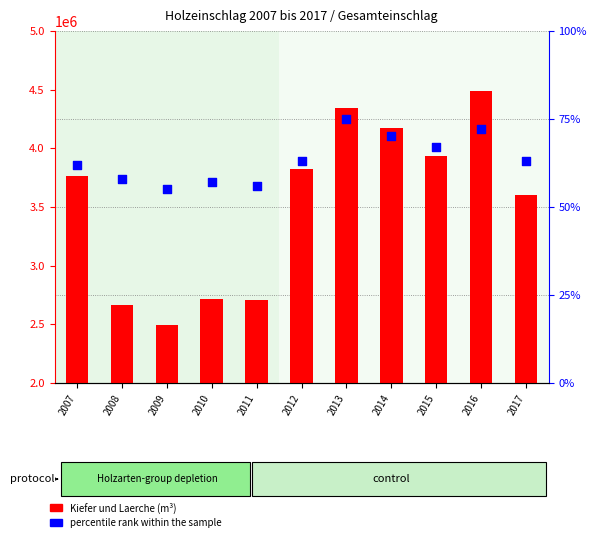

What is the total value across all series at 2014?

4167999.7